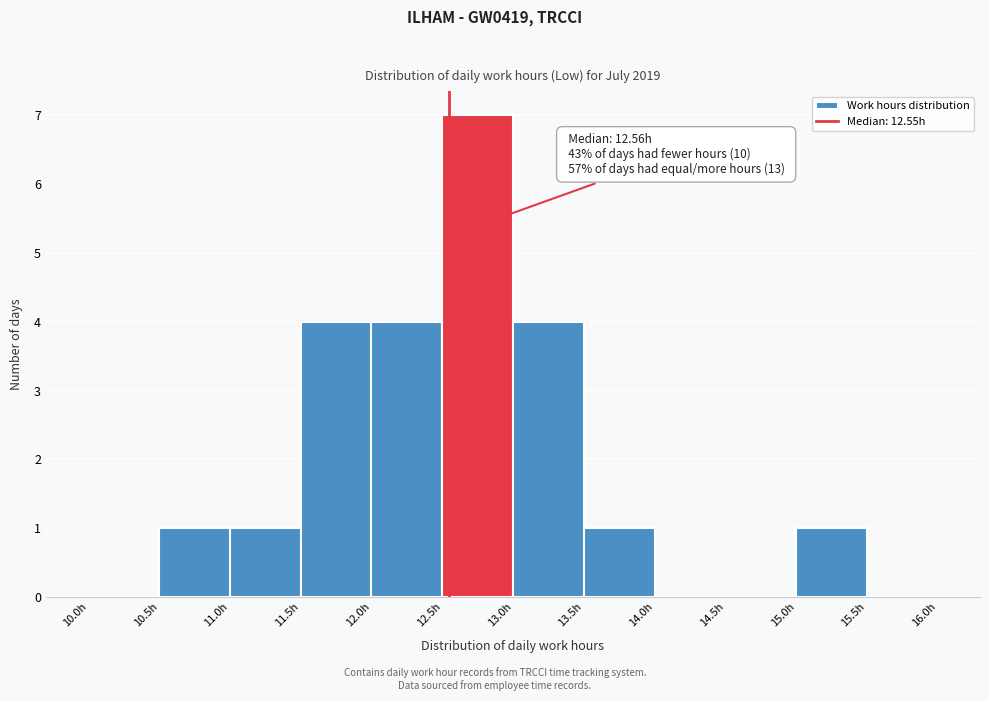

Which range on the x-axis has the tallest bar?

12.5 to 13.0